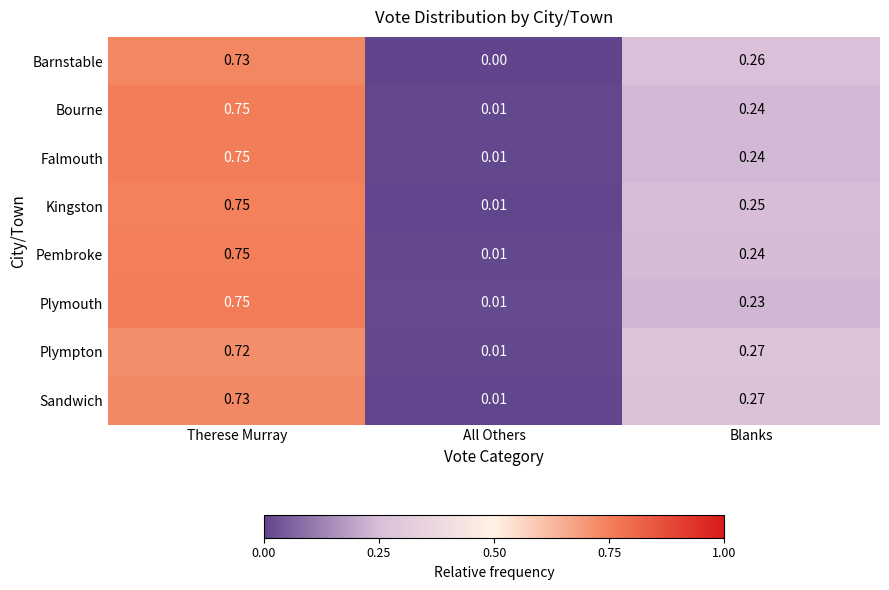

At which category does the chart reach its minimum across all series?

All Others